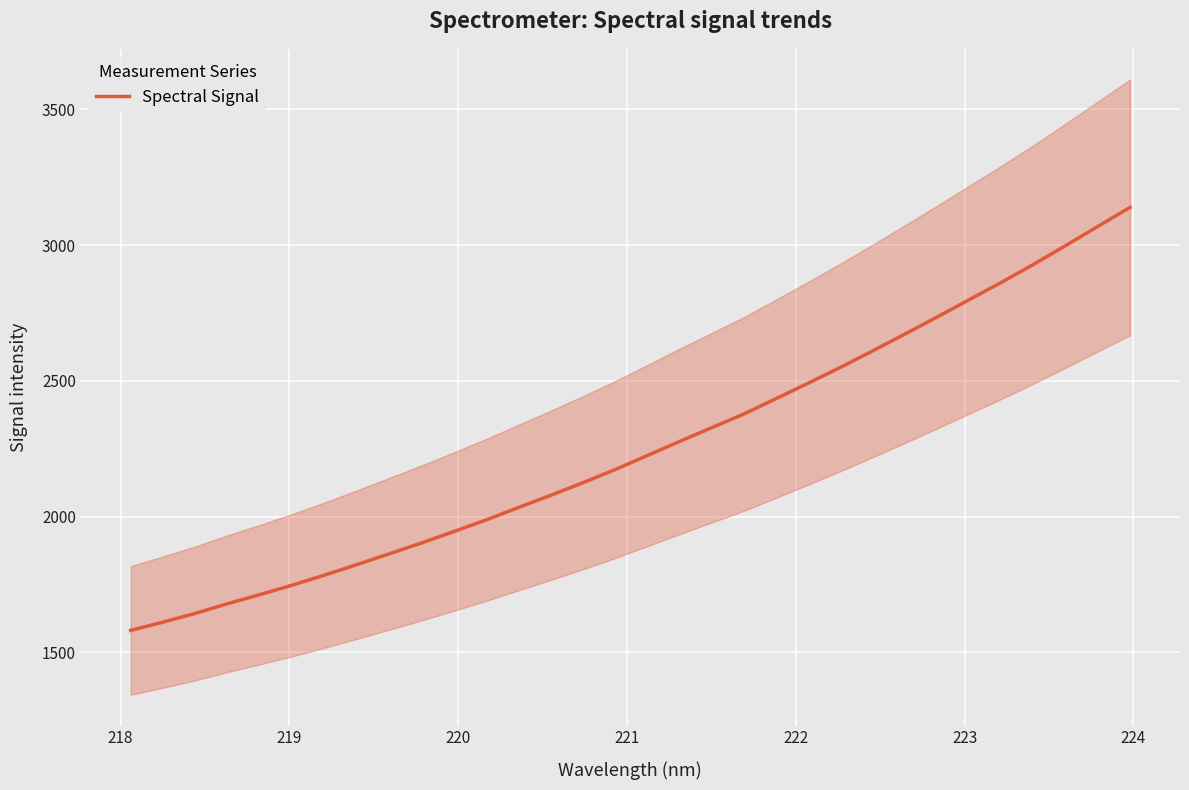

How many values are below 2223?

16